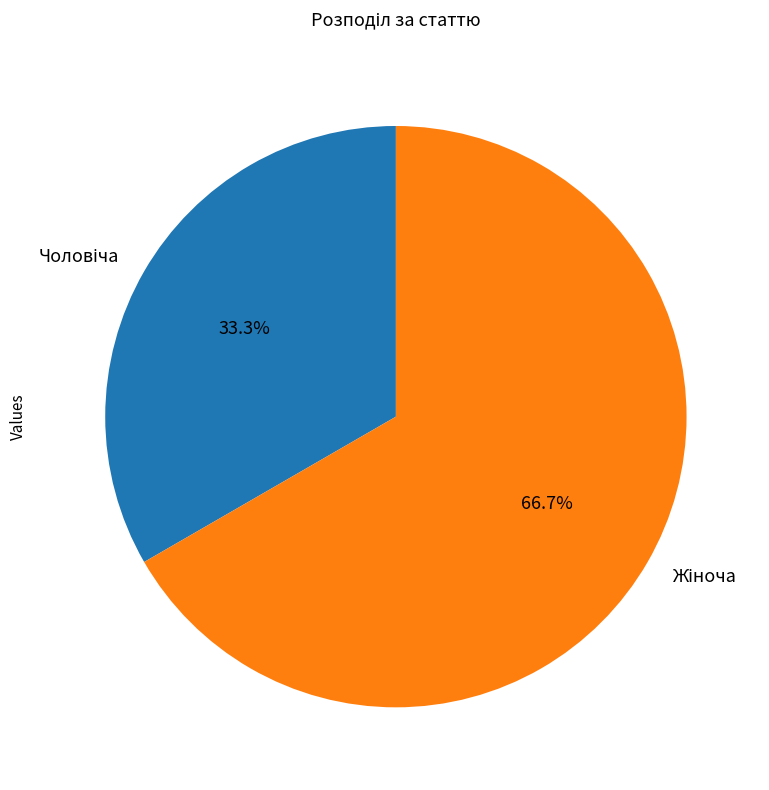

Is there a majority slice in this chart?

Yes